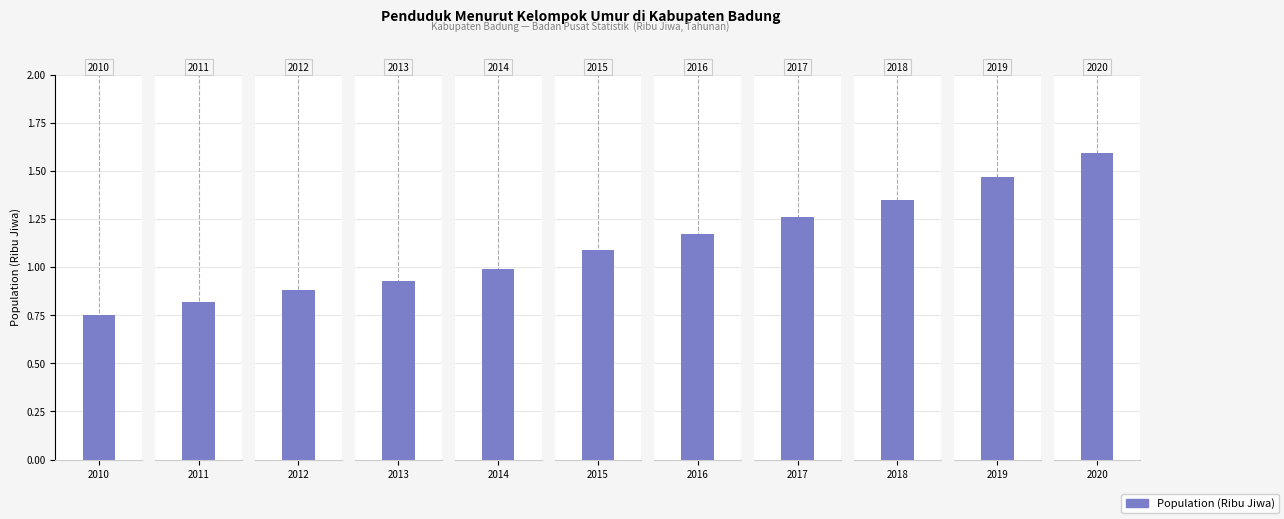

Rank the categories by value from lowest to highest.

Tahun 2010, Tahun 2011, Tahun 2012, Tahun 2013, Tahun 2014, Tahun 2015, Tahun 2016, Tahun 2017, Tahun 2018, Tahun 2019, Tahun 2020